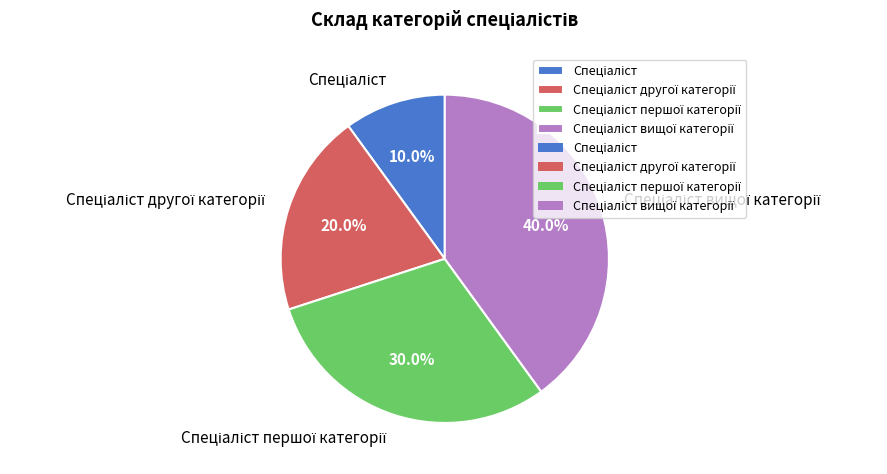

Is there any slice that represents more than half of the pie?

No